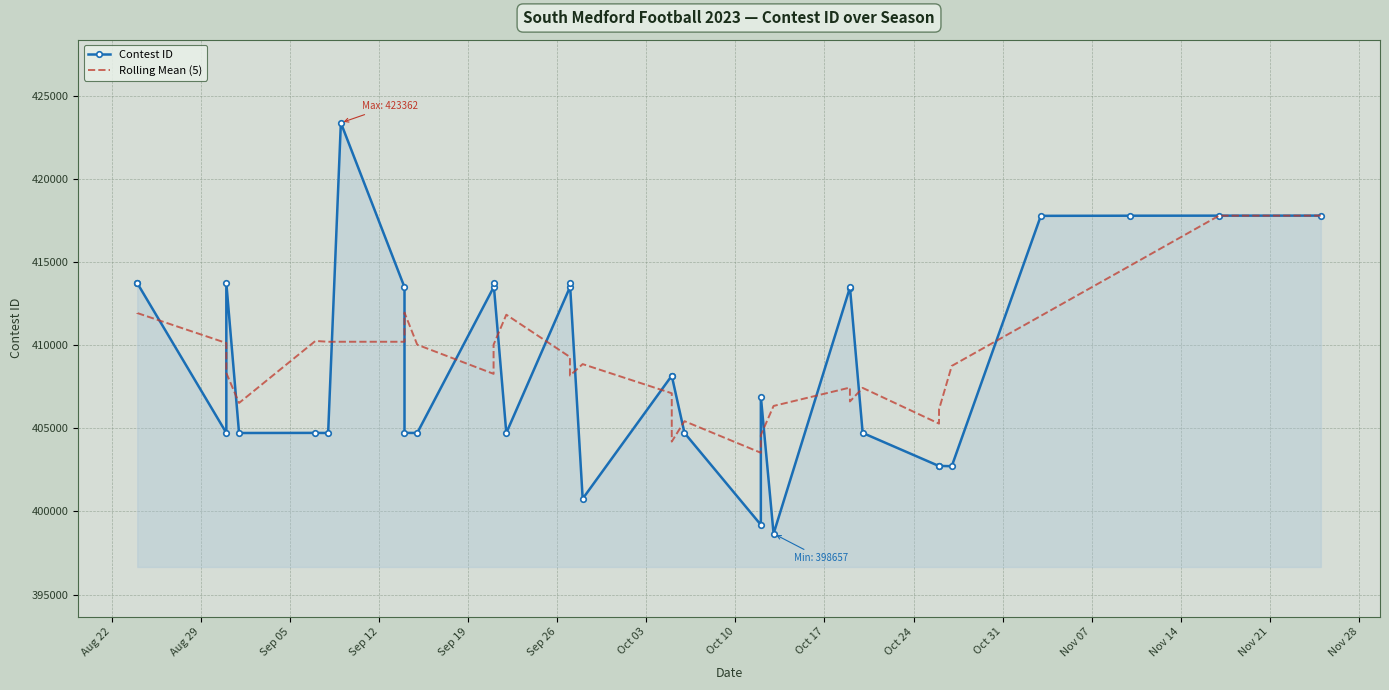

How many lines are shown in the chart?

2